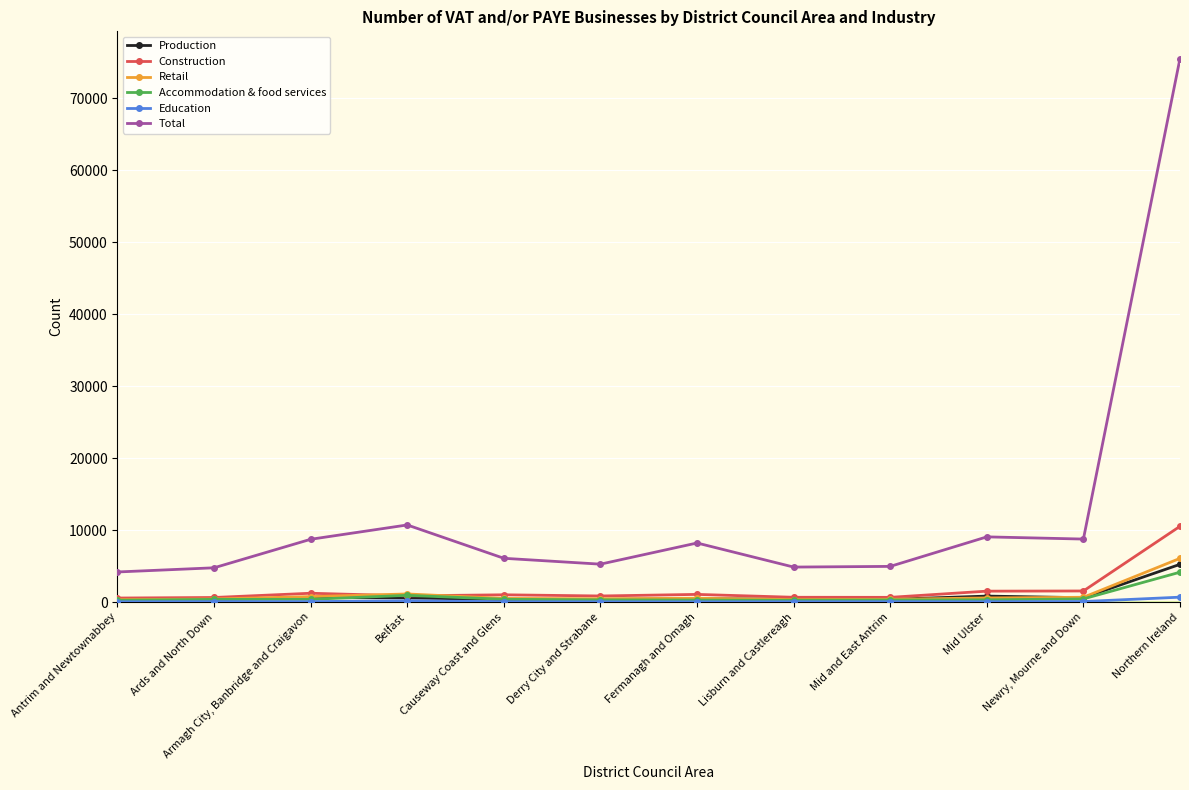

The Total series shows 75490 at Northern Ireland. True or false?

True